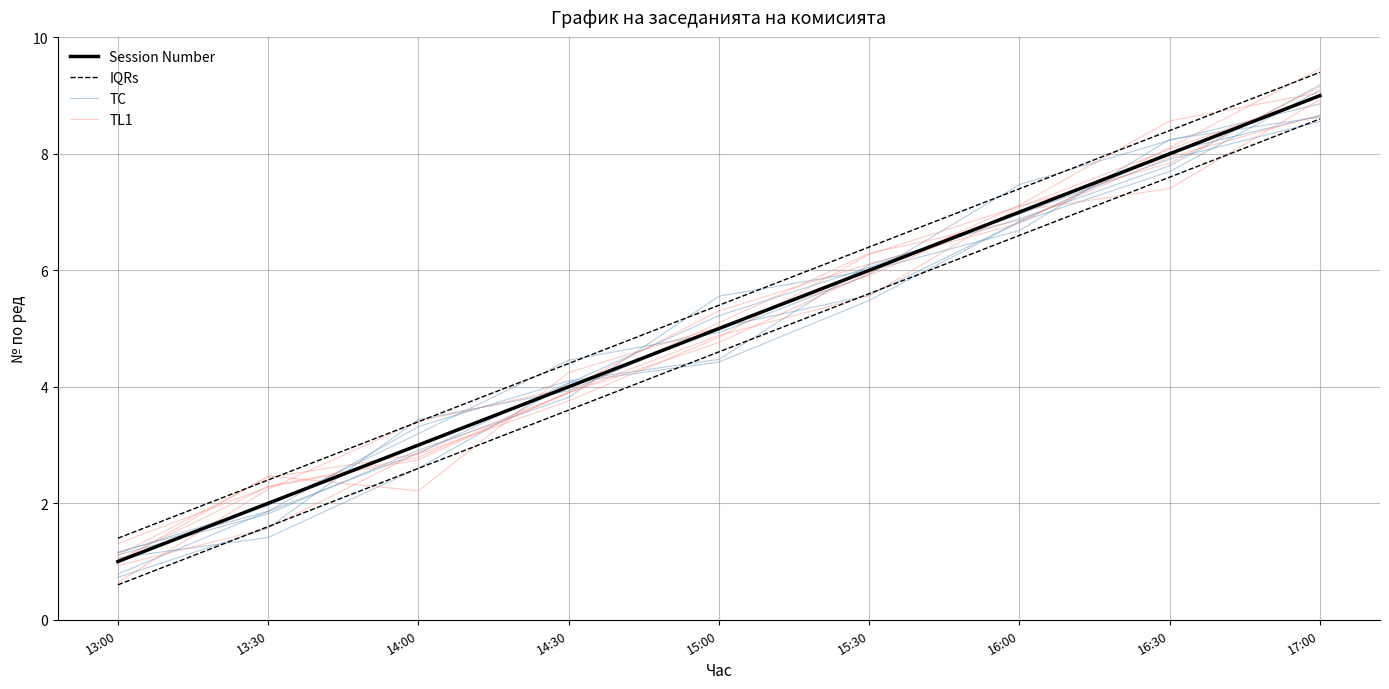

At how many categories does at least one series exceed 6?

4